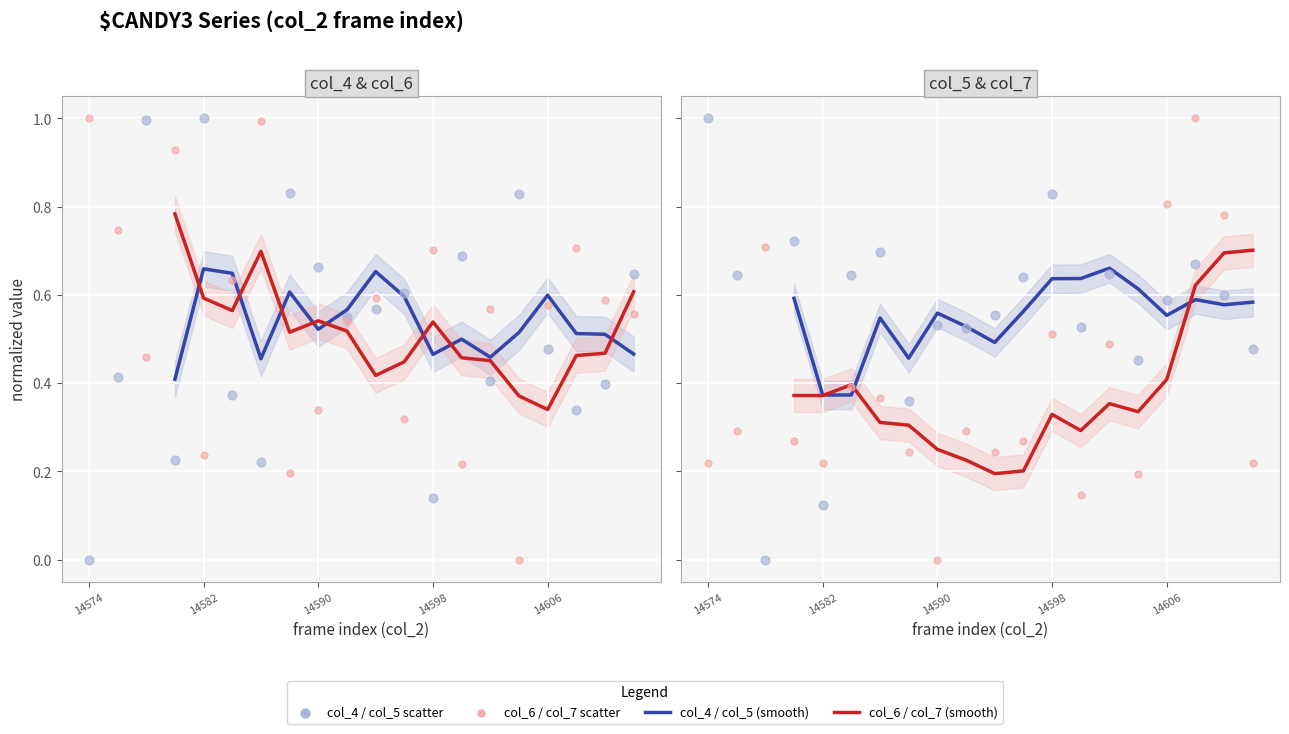

Which series contains the highest Y value?

col_4